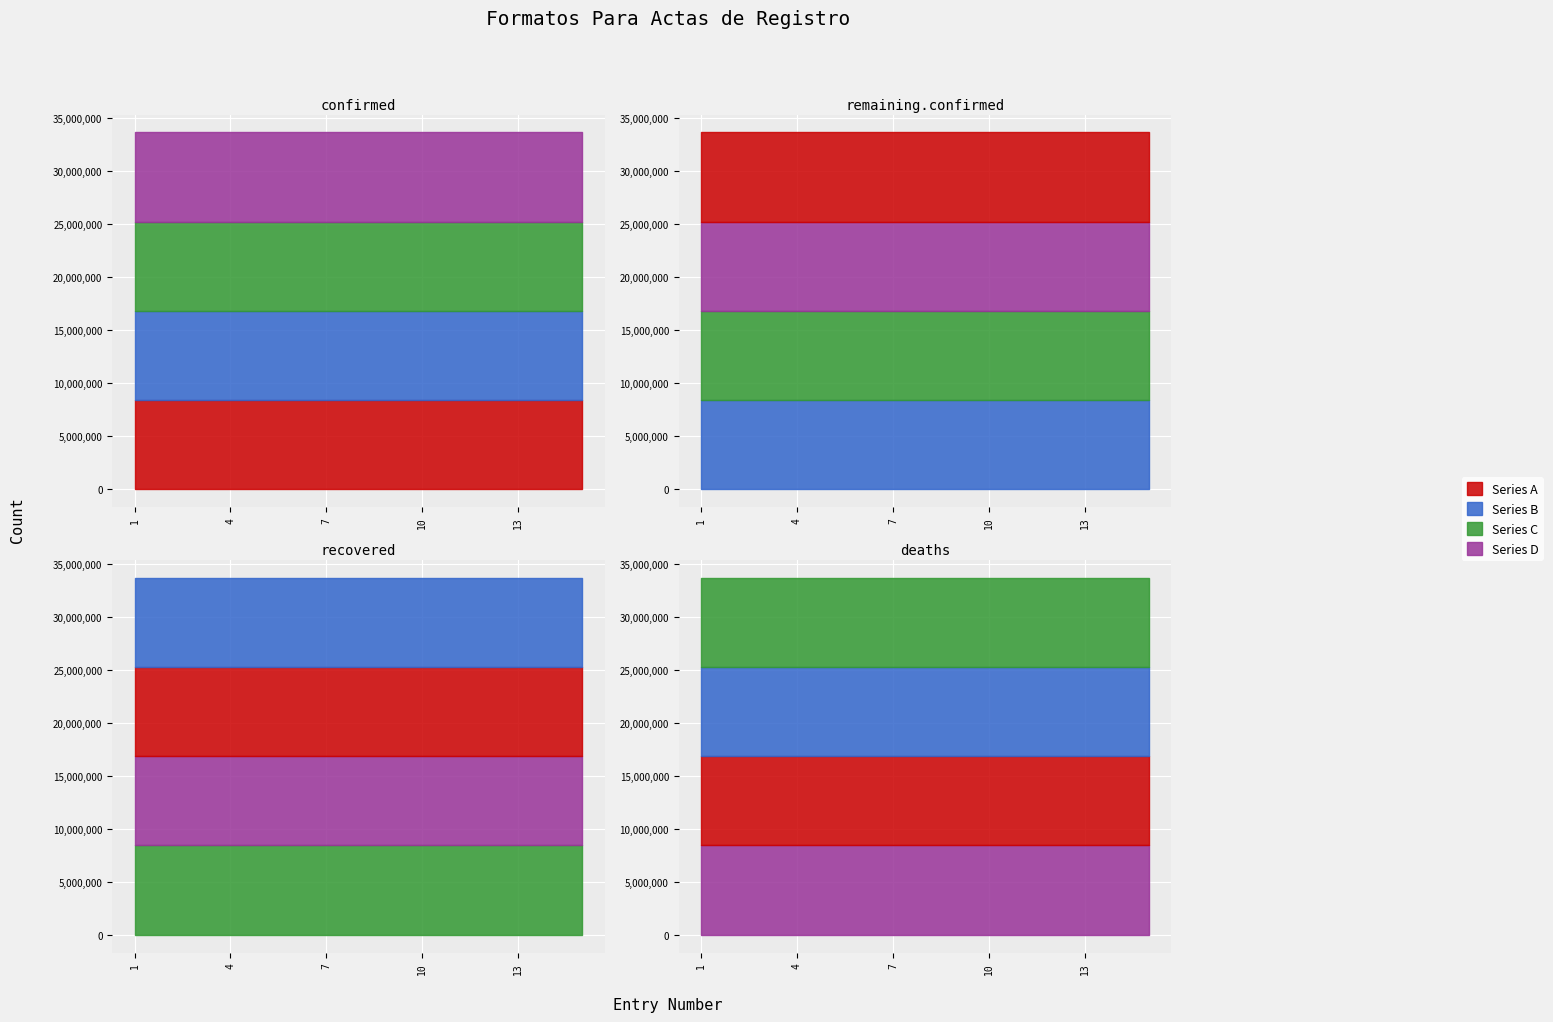

List the series in order of their overall mean, highest first.

Series D, Series C, Series B, Series A